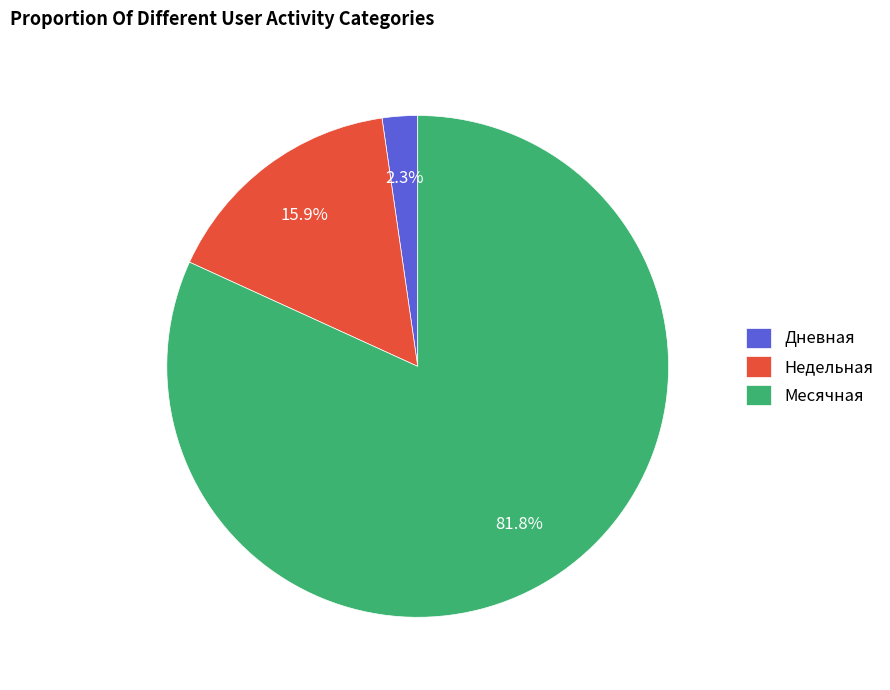

Which category has the biggest portion of the pie?

Месячная